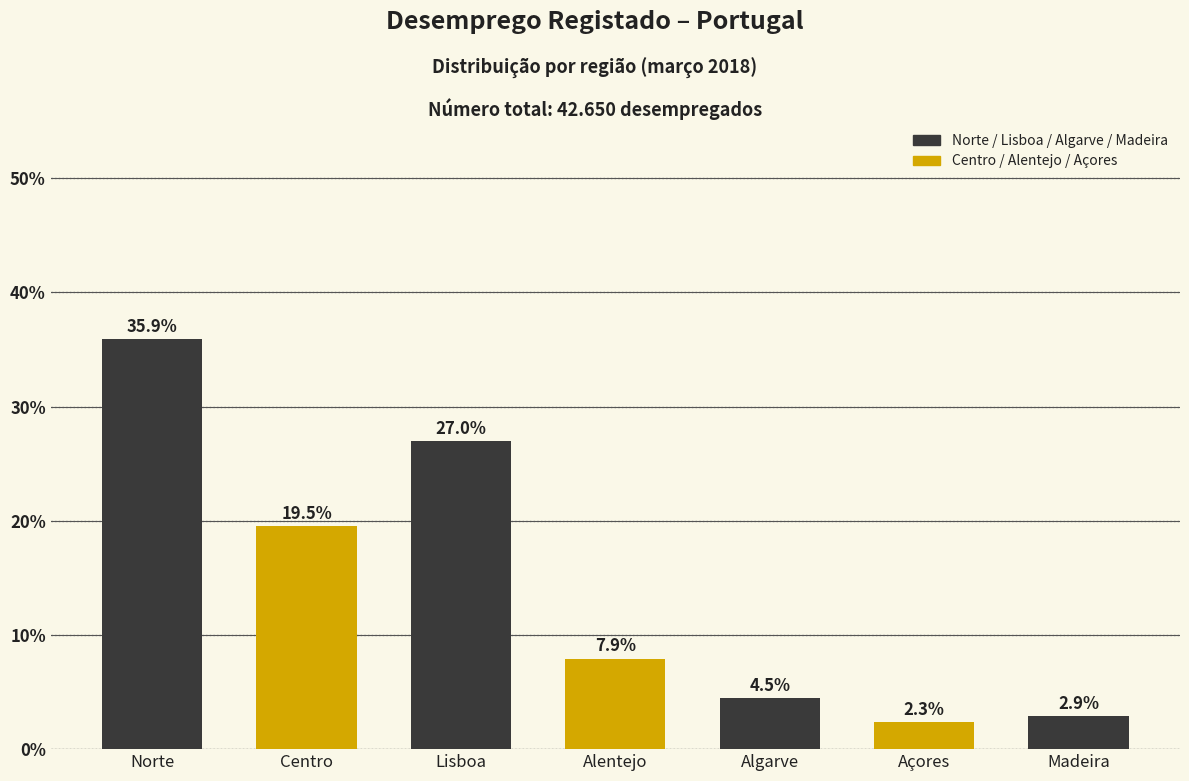

Reading left to right, extract all data points from this chart.

Norte=35.9	Centro=19.5	Lisboa=27.0	Alentejo=7.9	Algarve=4.5	Açores=2.3	Madeira=2.9